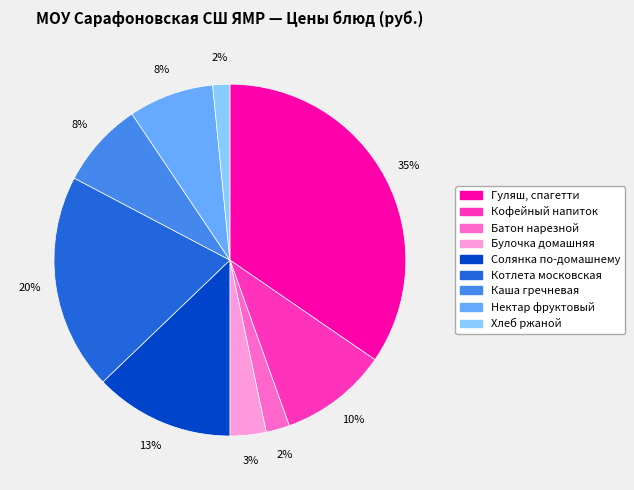

Between Котлета московская and Кофейный напиток, which is larger?

Котлета московская